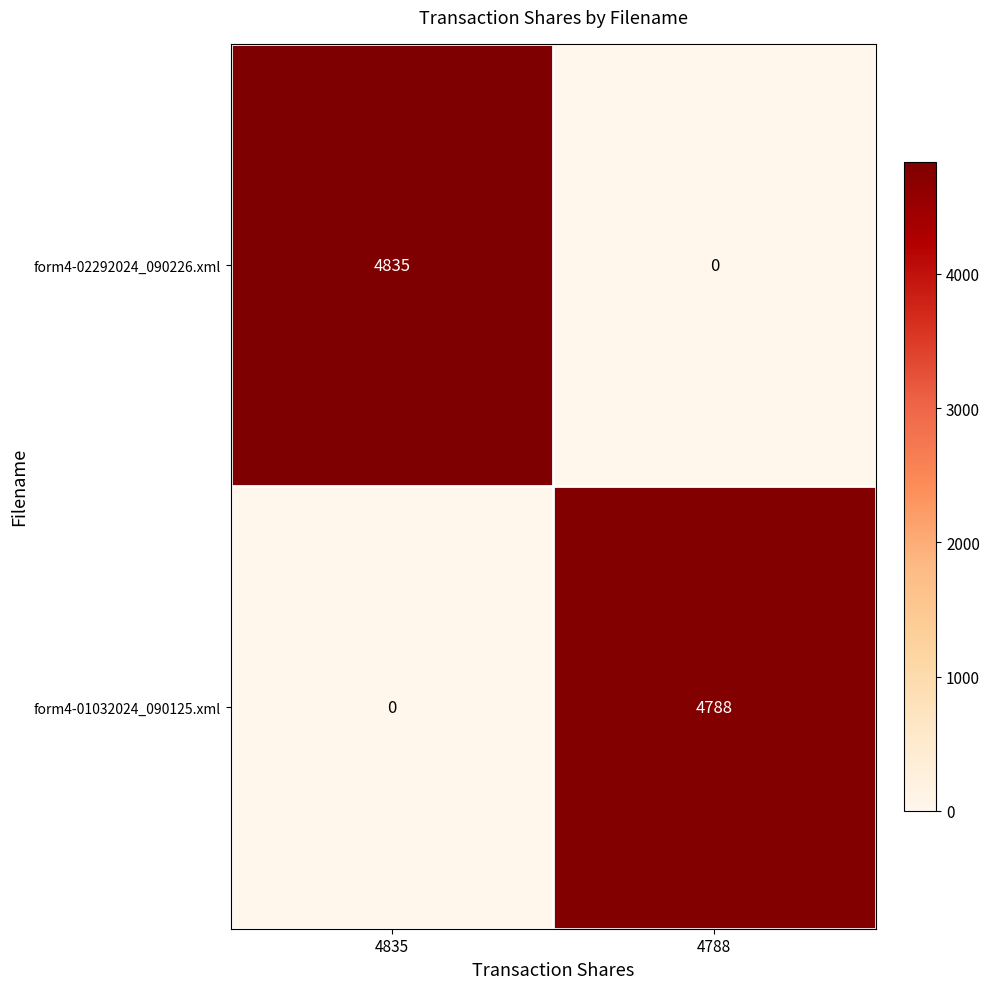

Reading left to right, list all the values displayed in this chart.

form4-02292024_090226.xml: 4835	0
form4-01032024_090125.xml: 0	4788